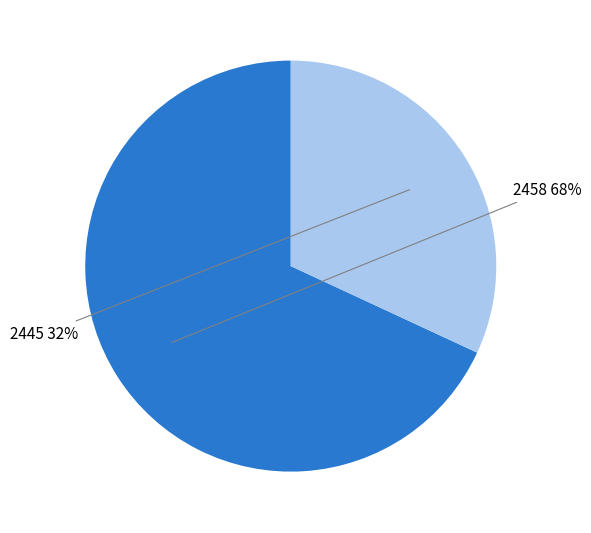

Between 2445 and 2458, which is larger?

2458